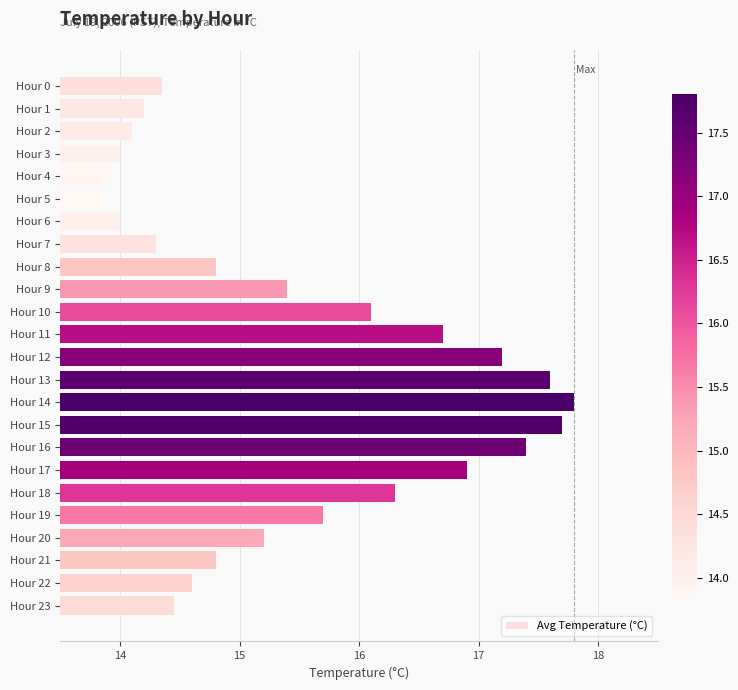

The chart shows a value of 22.2 at Hour 7. True or false?

False